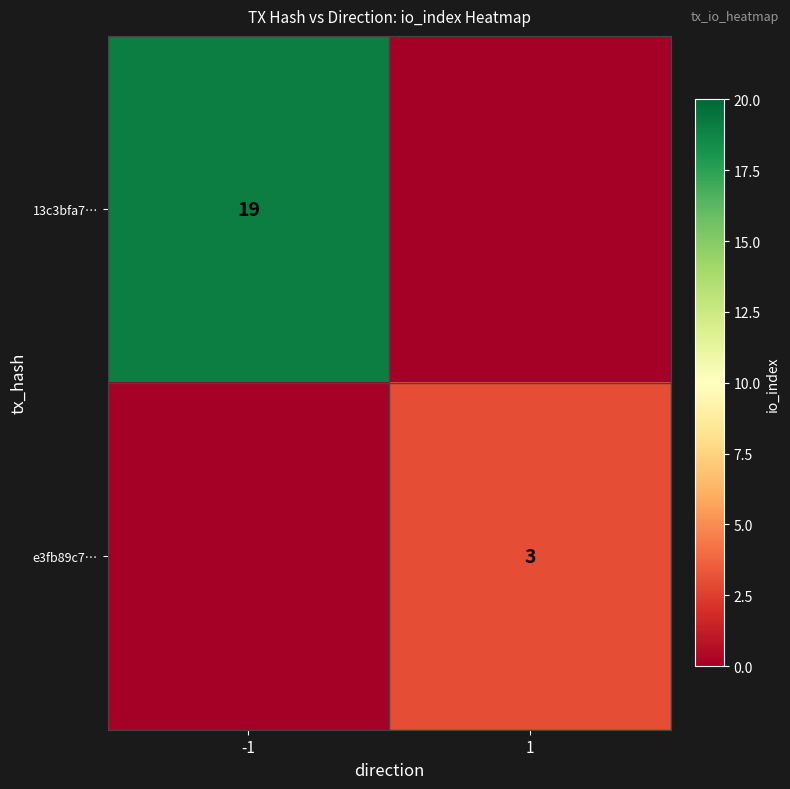

The value of e3fb89c7… at 1 is 1. True or false?

False